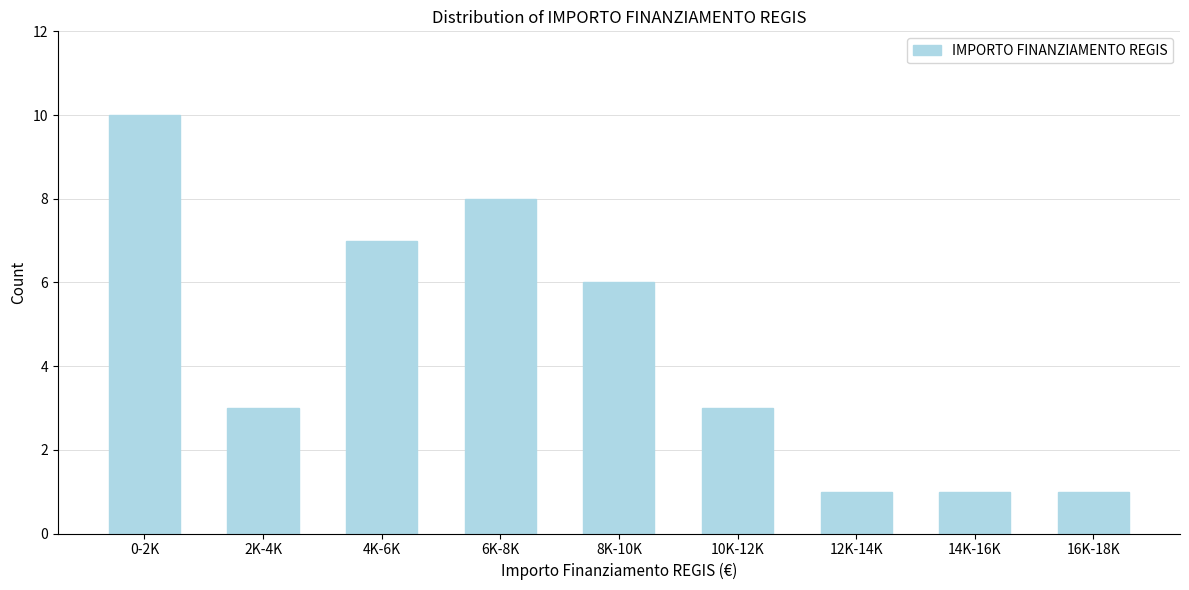

Reading left to right, transcribe all the data shown in this chart.

10	3	7	8	6	3	1	1	1